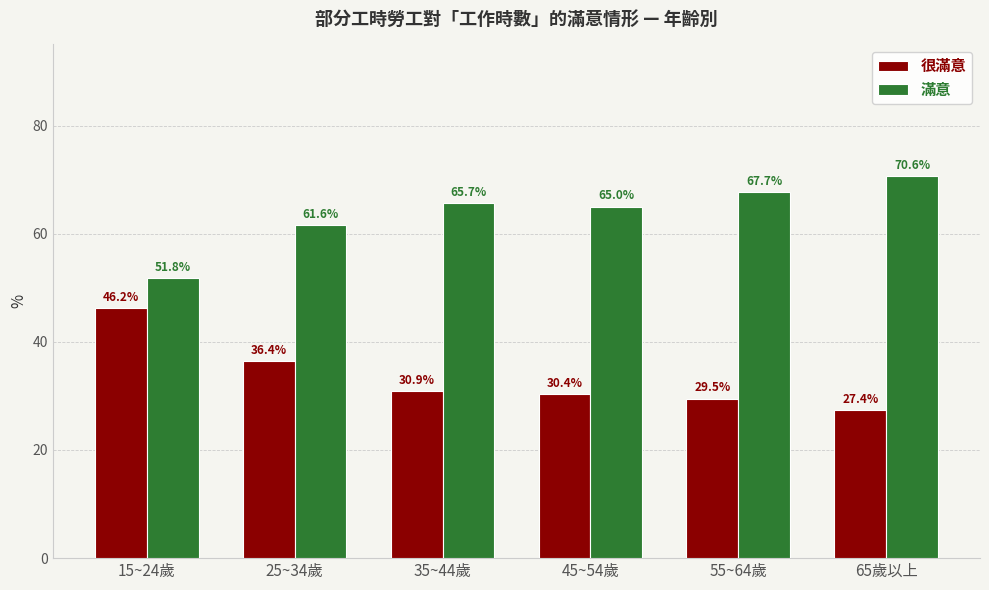

Which series has the largest total across all categories?

滿意